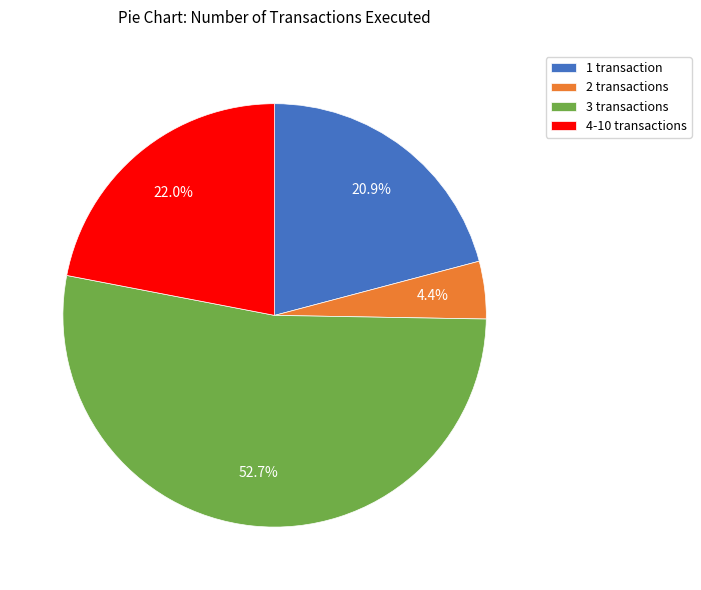

Is the sum of 2 transactions and 3 transactions greater than half?

Yes